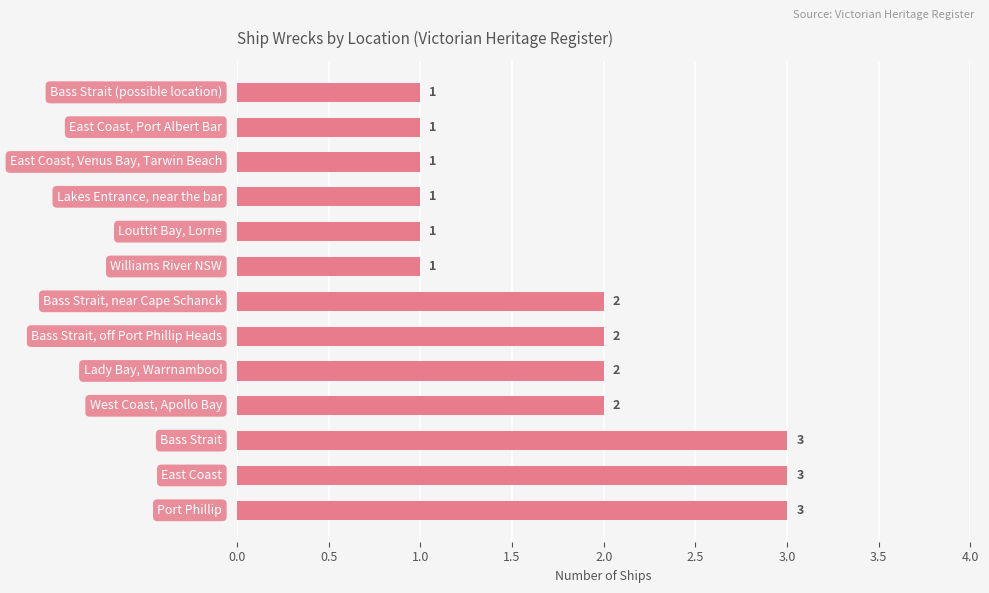

What is the greatest value displayed?

3